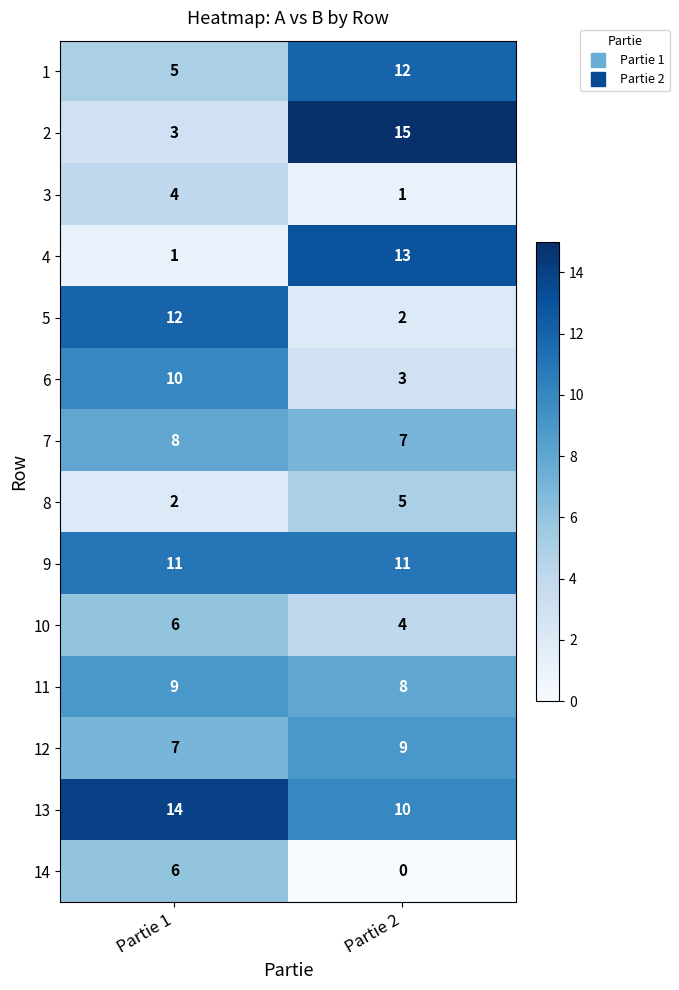

What is the difference between the highest and lowest values at Partie 2?

15